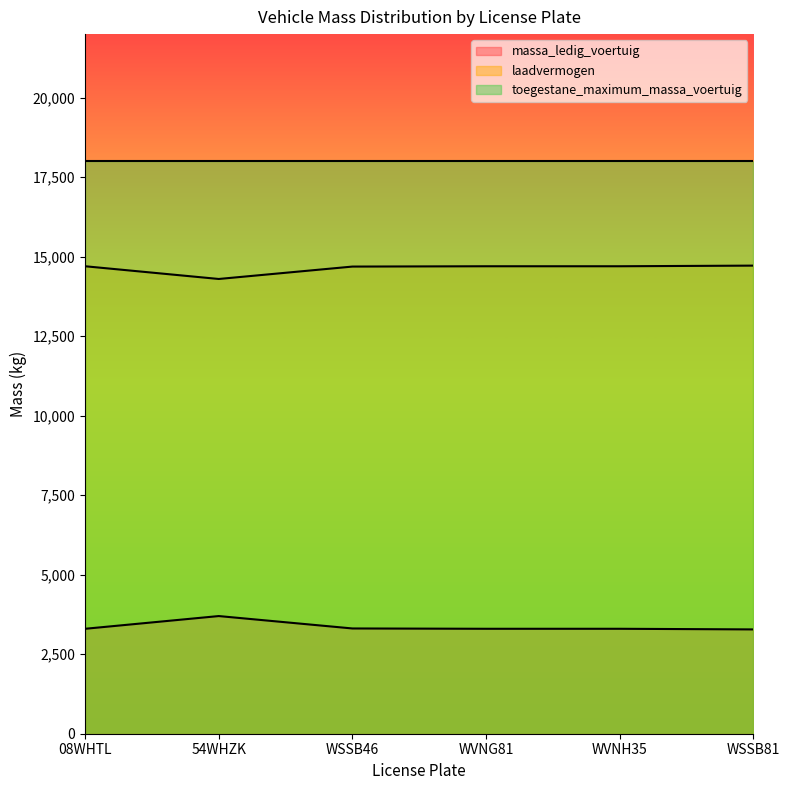

What is the sum of all massa_ledig_voertuig values?

20190